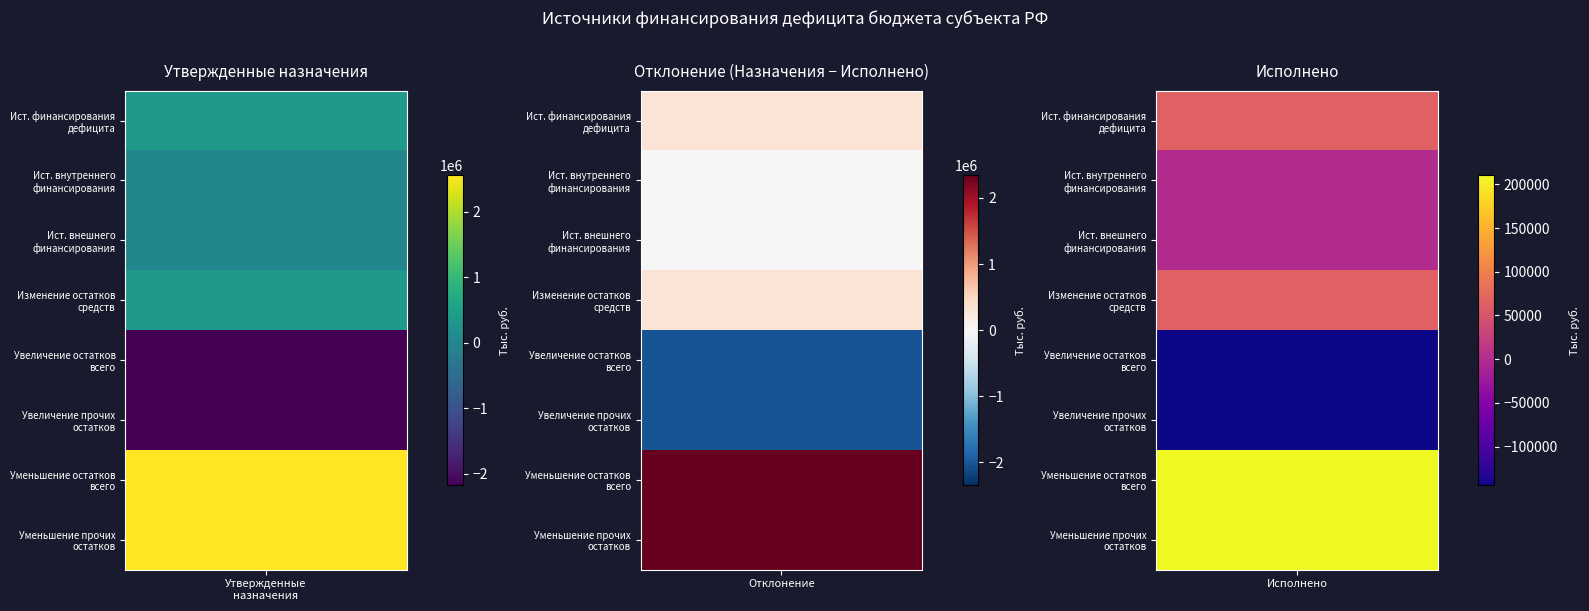

Which series has the largest total across all categories?

Утвержденные назначения